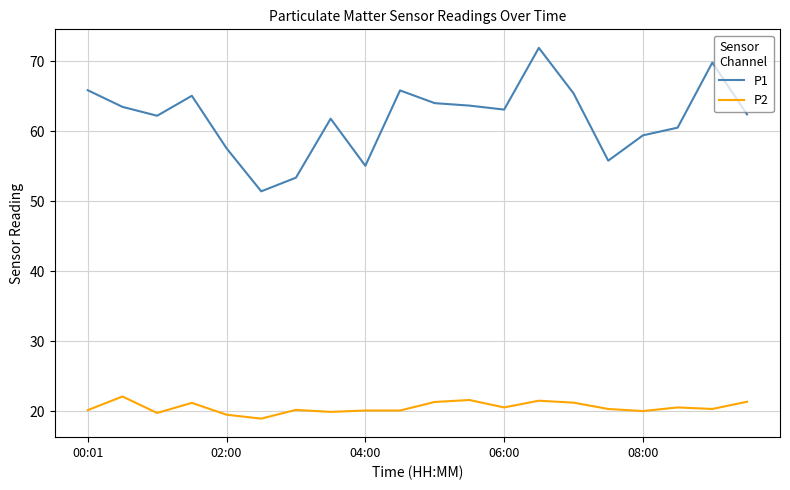

What is the difference between the maximum and minimum values in the P1 series?

20.5